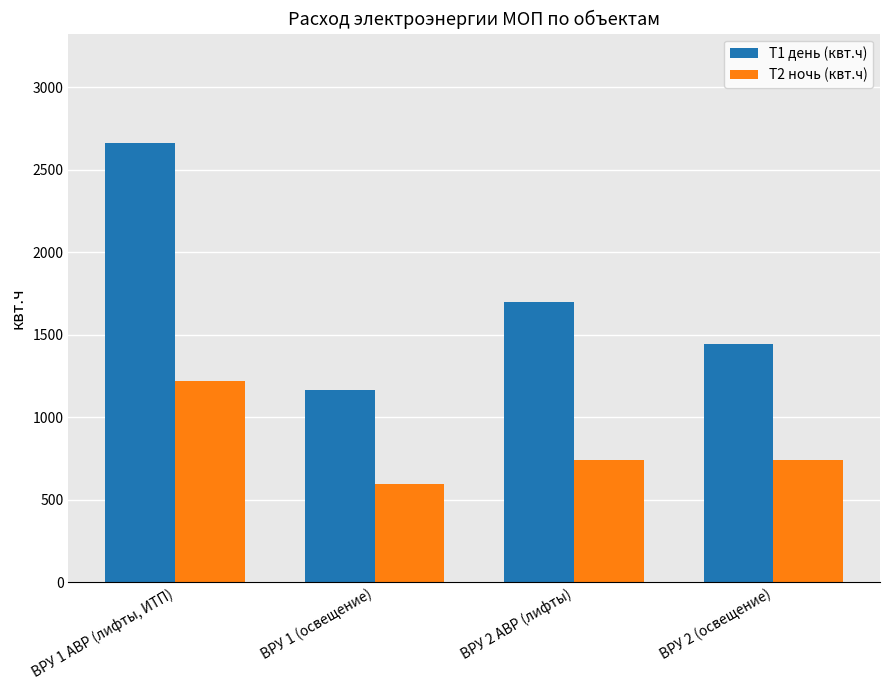

At how many categories does at least one series exceed 2076?

1